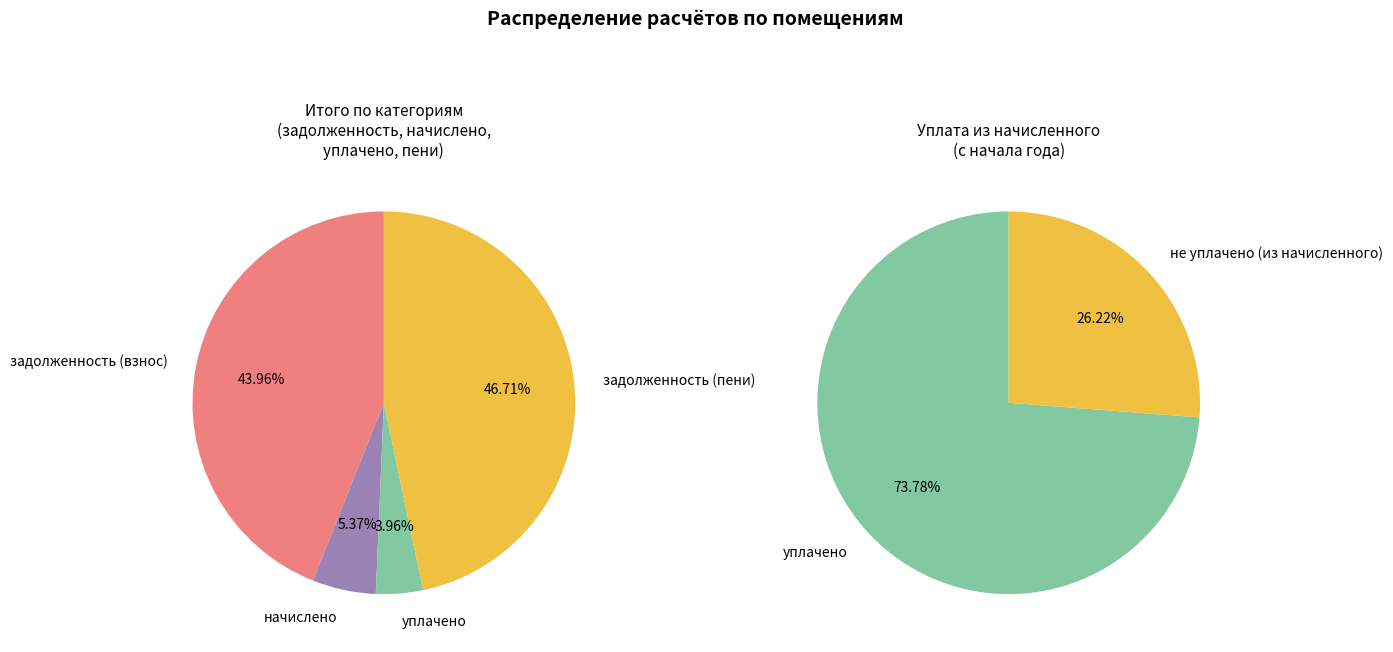

Is it true that 13 is 0% of the pie?

True